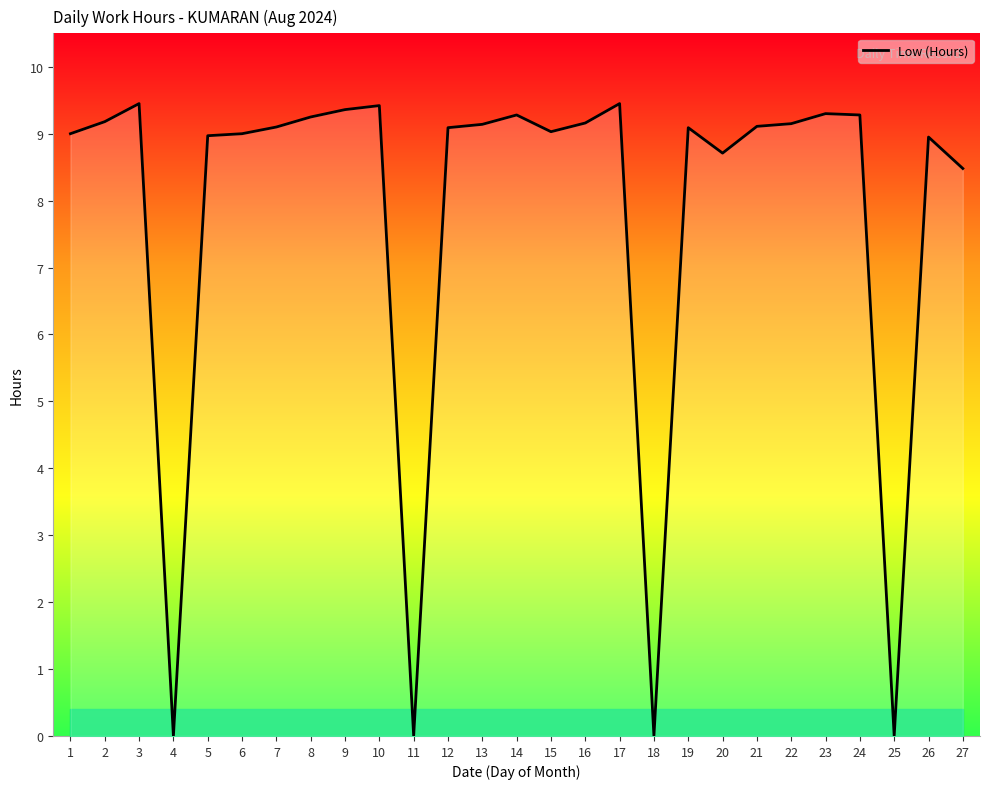

What is the change in value from 1 to 2?

+0.2